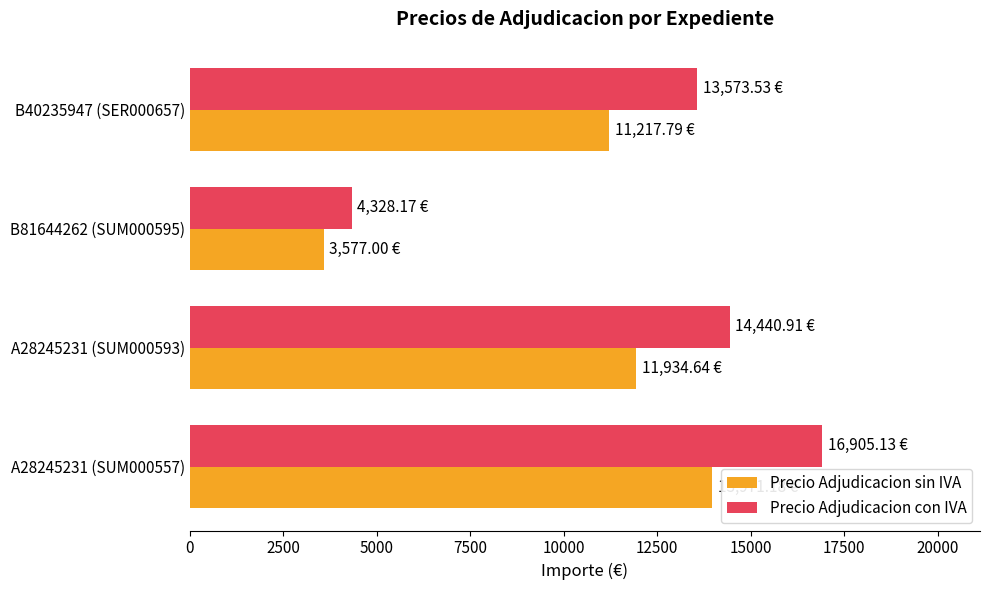

Which series changed the most between B81644262 (SUM000595) and B40235947 (SER000657)?

Precio Adjudicacion con IVA